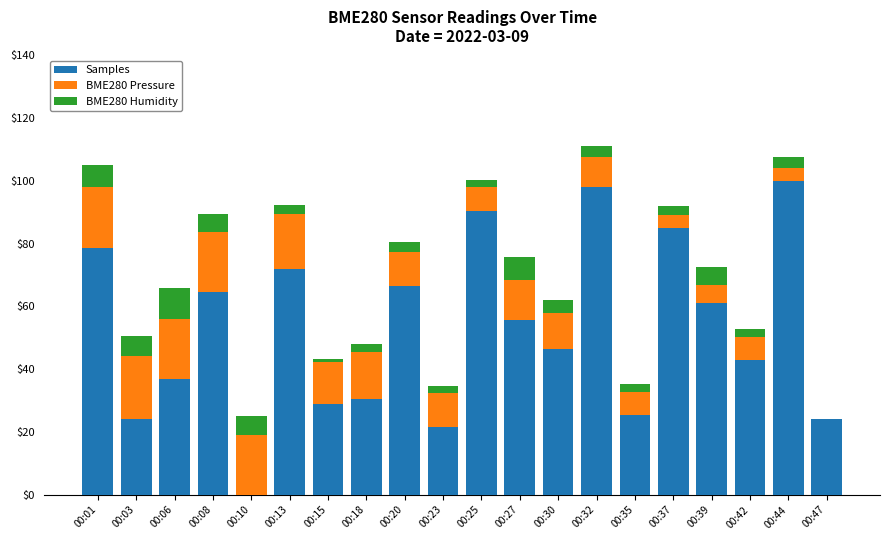

The Samples series shows 36.7 at 00:06. True or false?

True